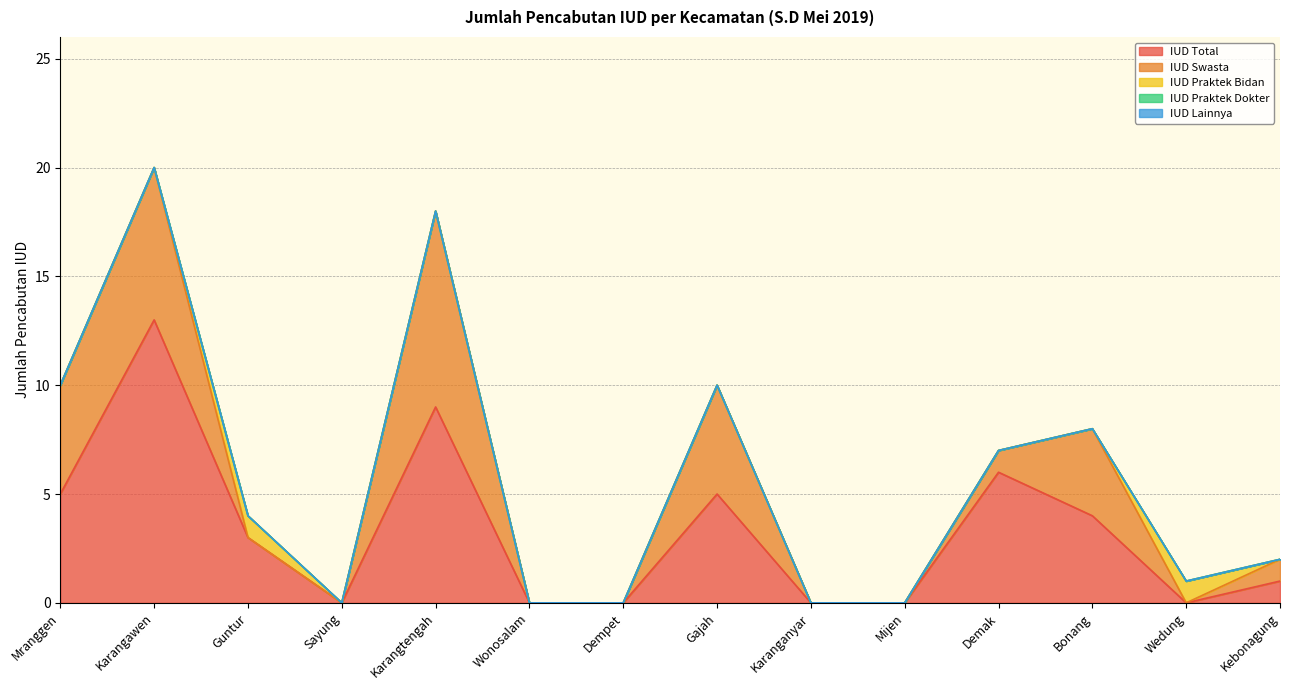

Is the value of IUD Praktek Bidan at Kebonagung greater than the value of IUD Total at Bonang?

No